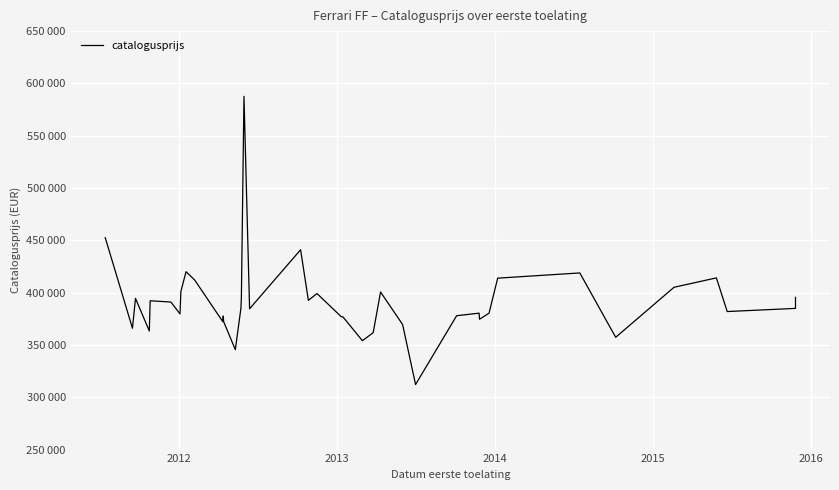

The value at 19 is 513734. True or false?

False